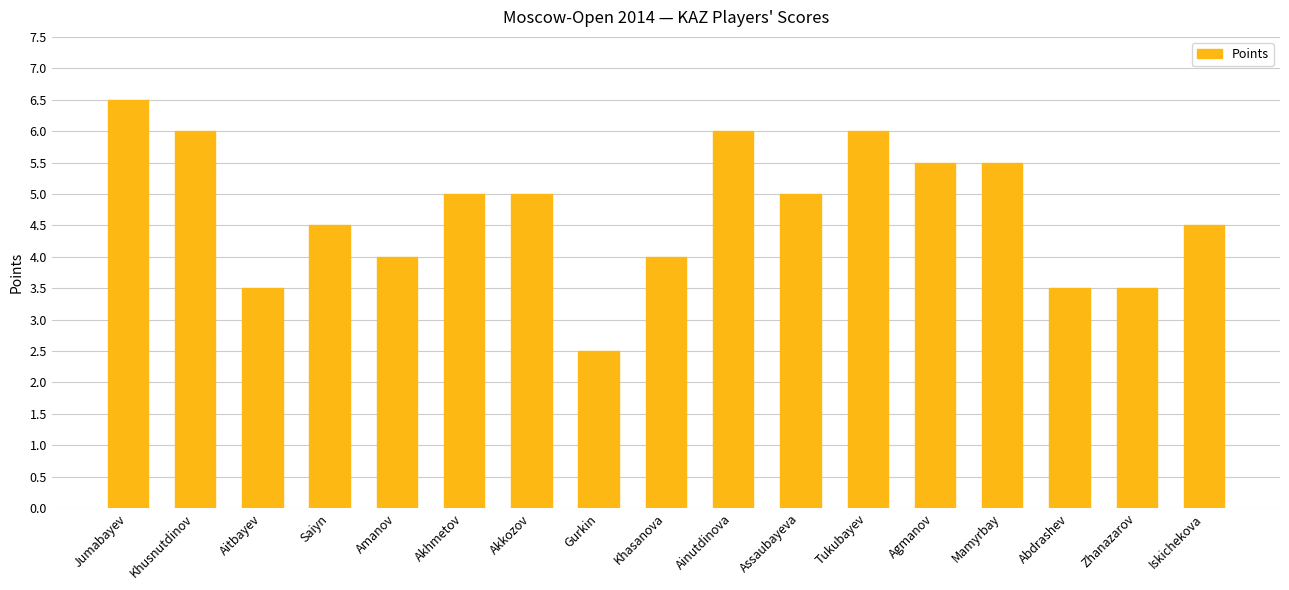

The chart shows a value of 6.0 at Khusnutdinov. True or false?

True